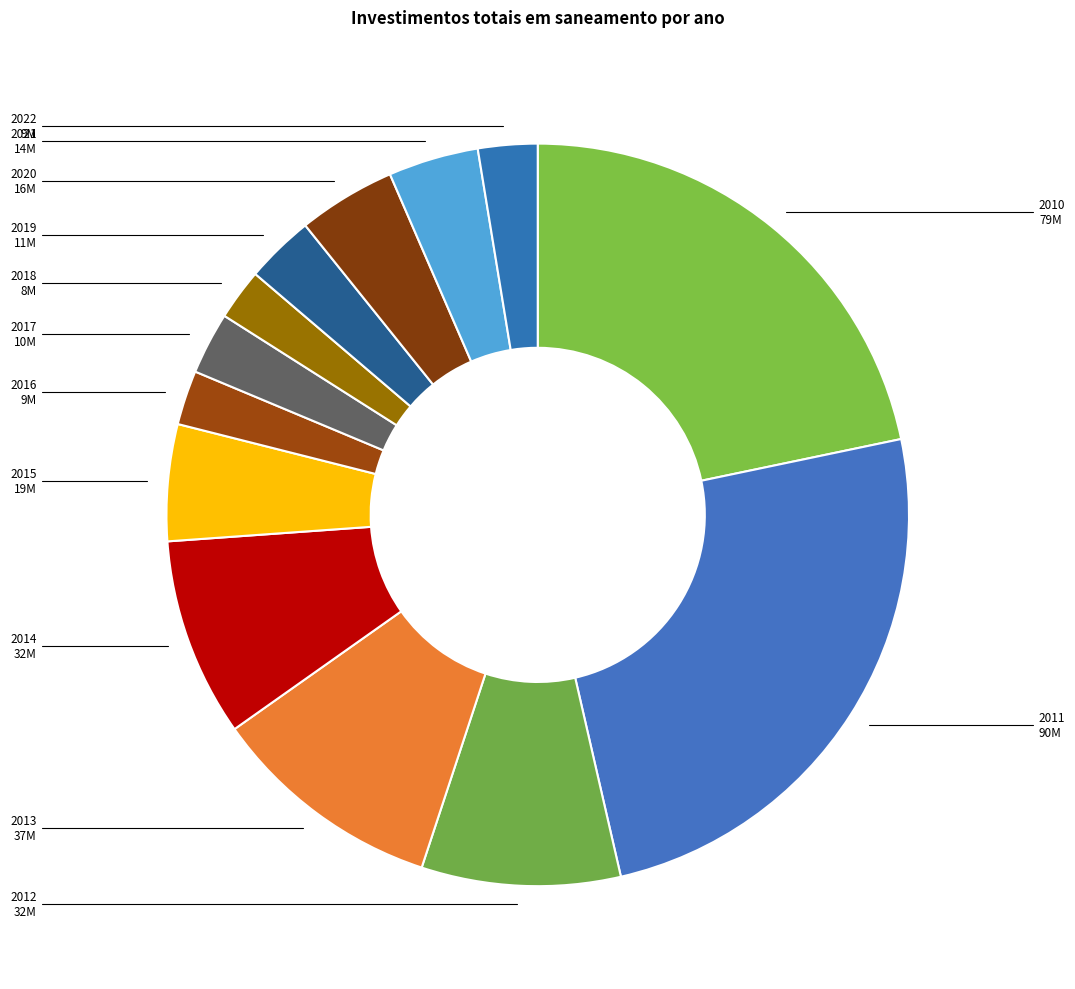

How many segments does this pie chart have?

13